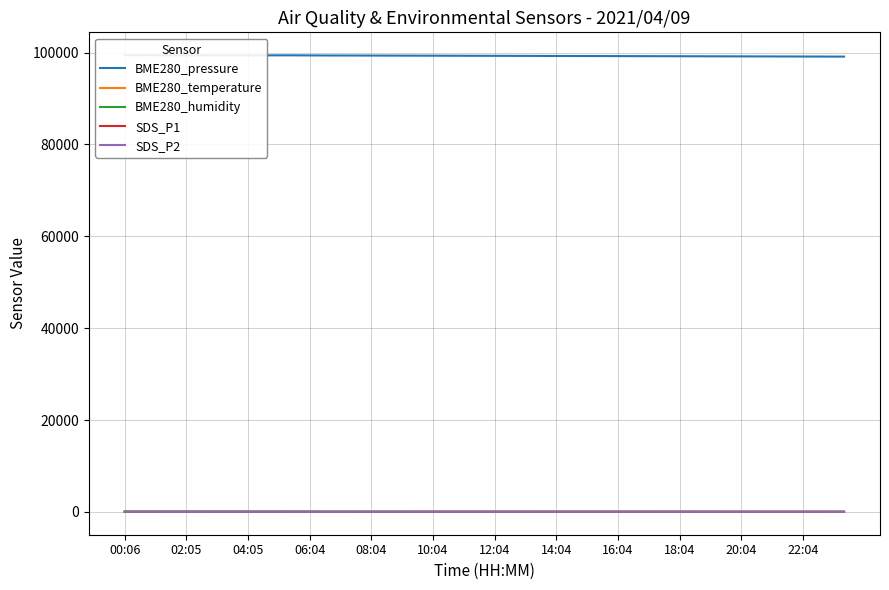

In SDS_P1, how many points are lower than both neighbors (excluding endpoints)?

3